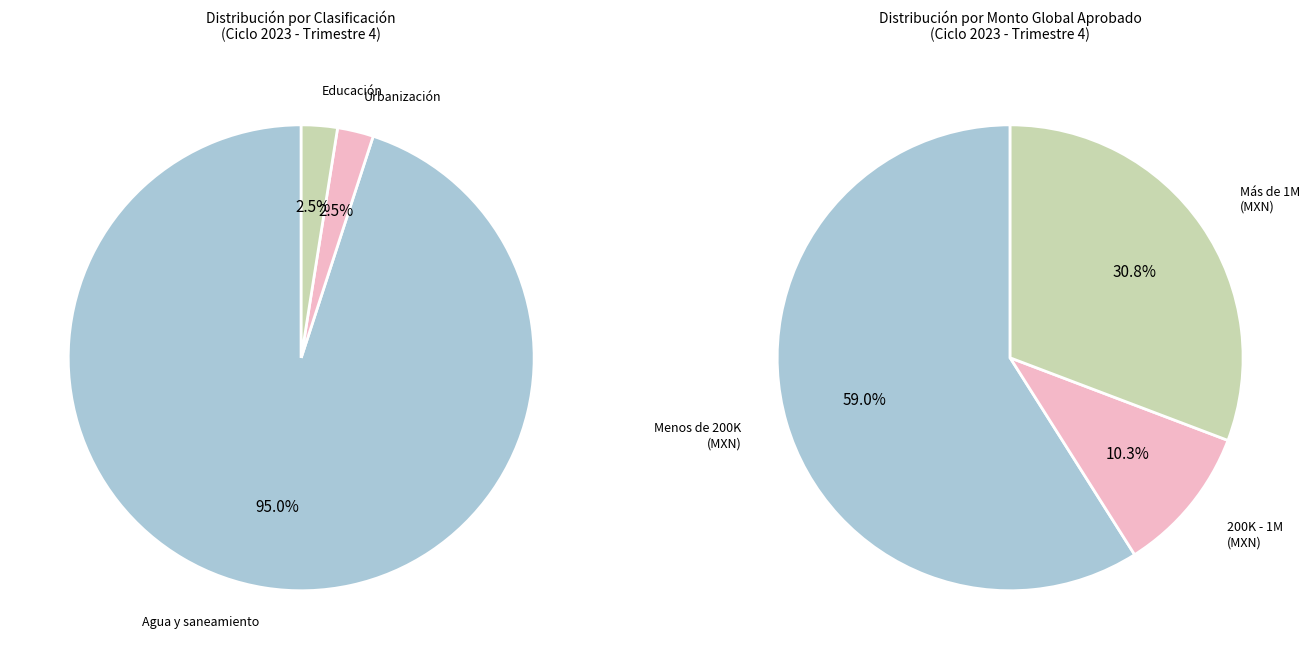

Rank the categories by value from highest to lowest.

Agua y saneamiento, Urbanización, Educación